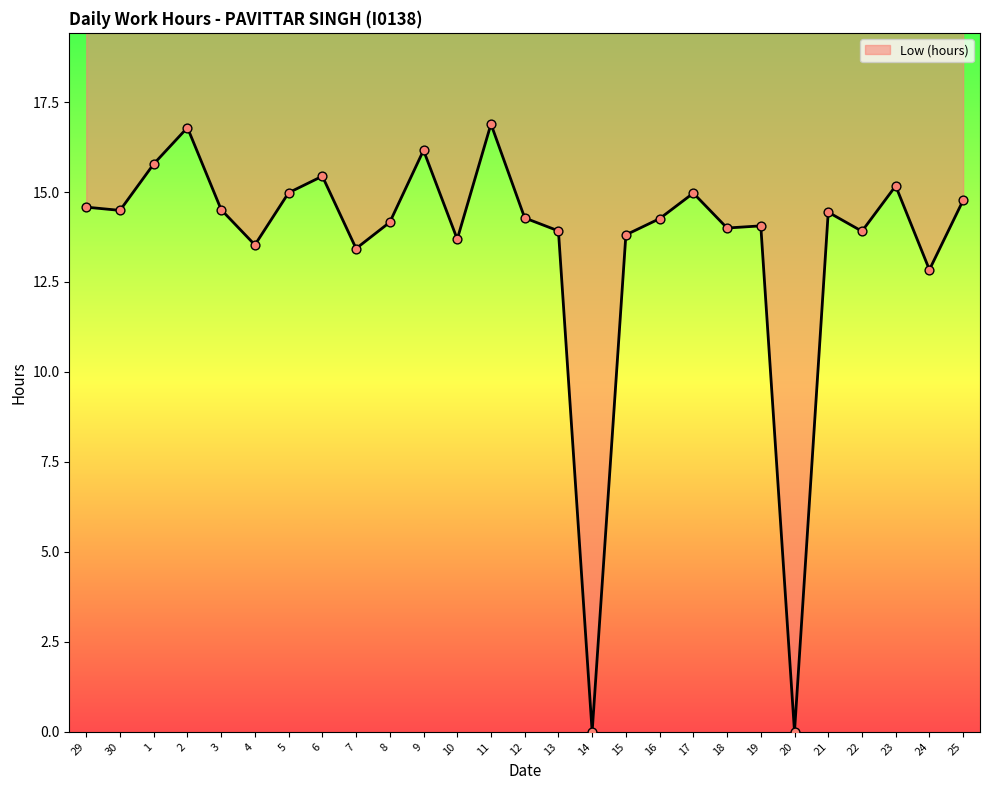

What is the change in value from 9 to 21?

-1.7